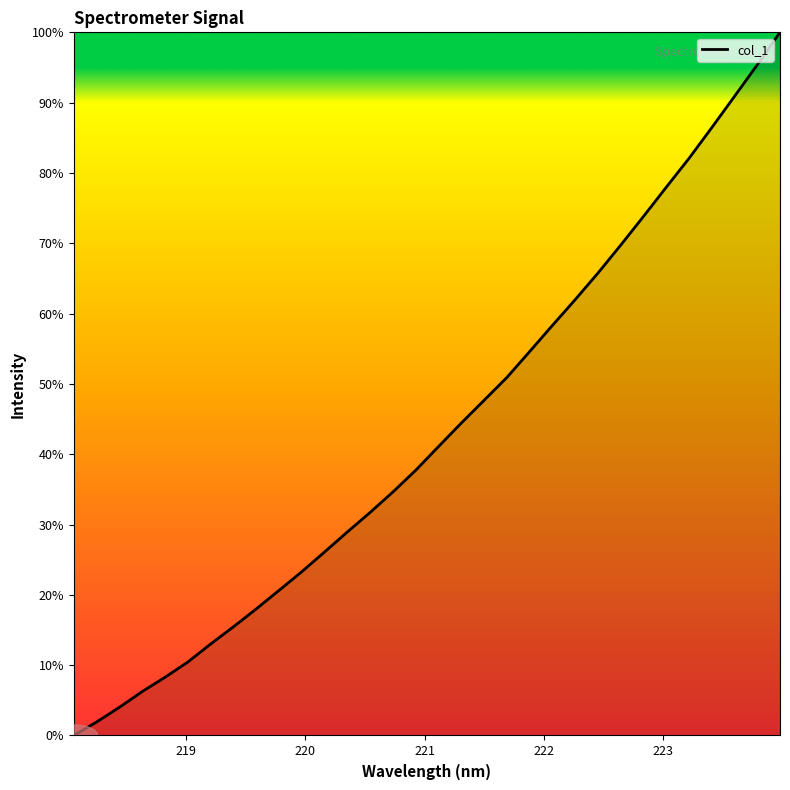

What is the maximum value shown in the chart?

100.0